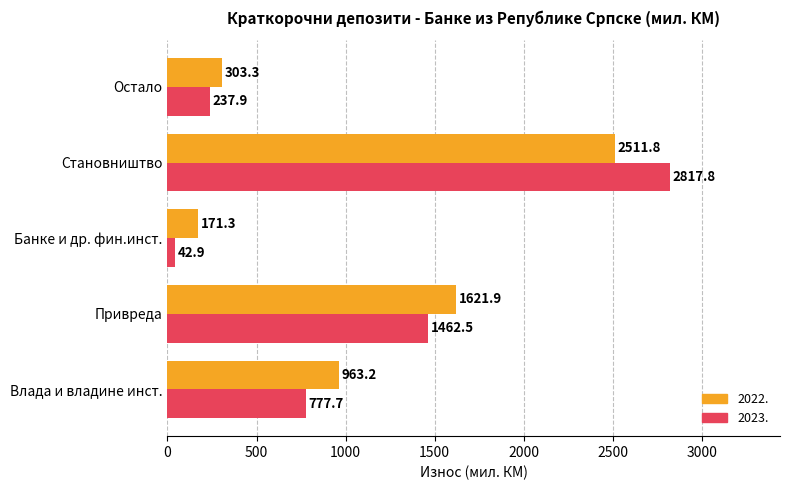

What is the minimum value shown in the chart?

42.9